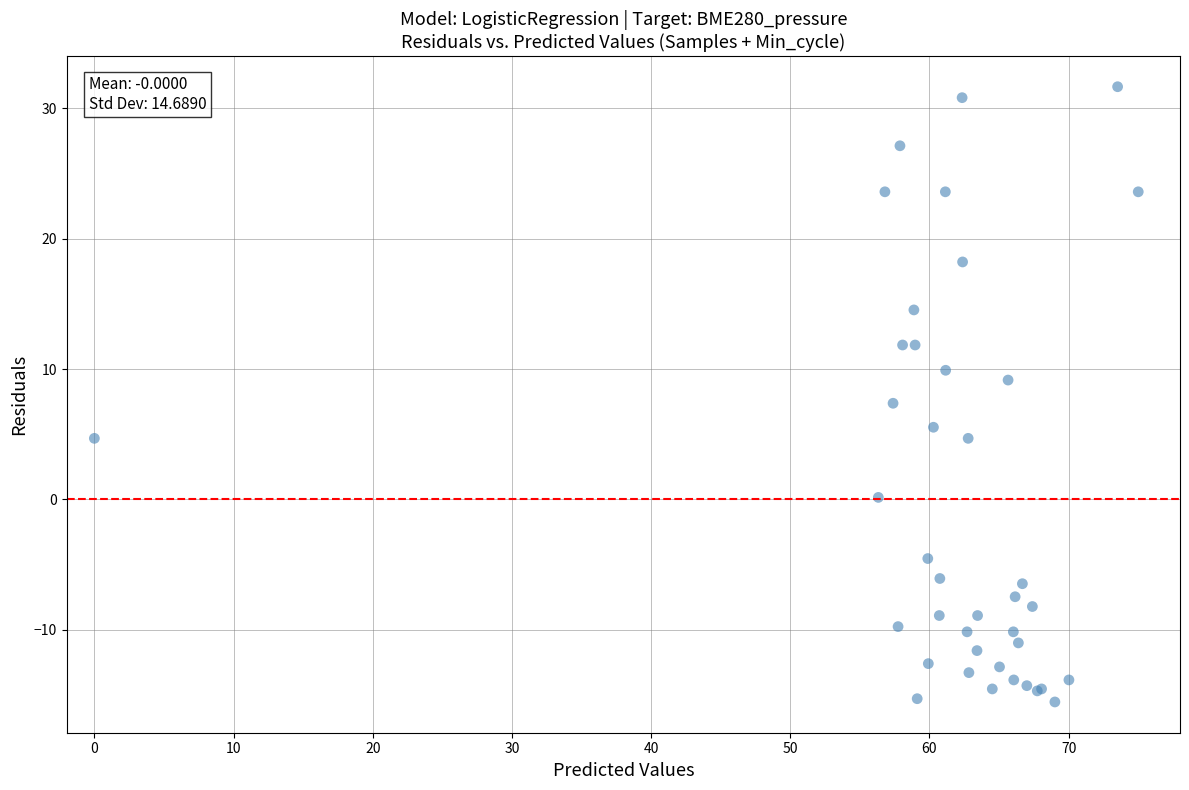

What Y value in the scatter plot is closest to 8?

7.4